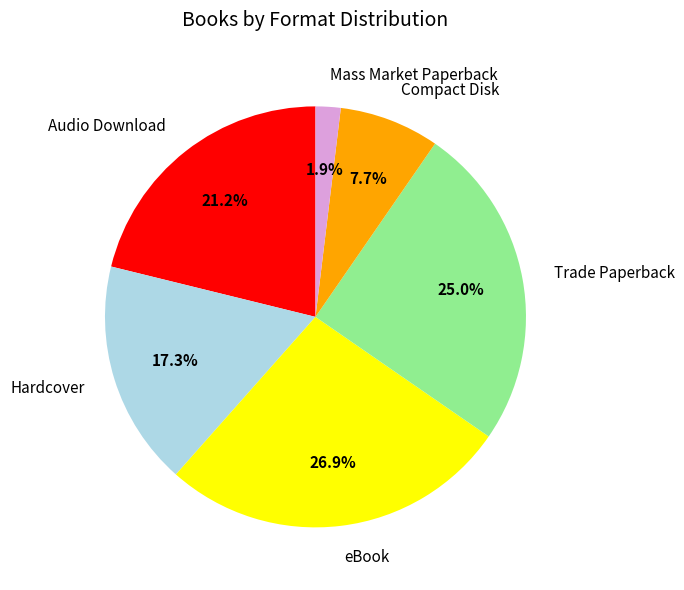

Between Trade Paperback and Compact Disk, which is larger?

Trade Paperback